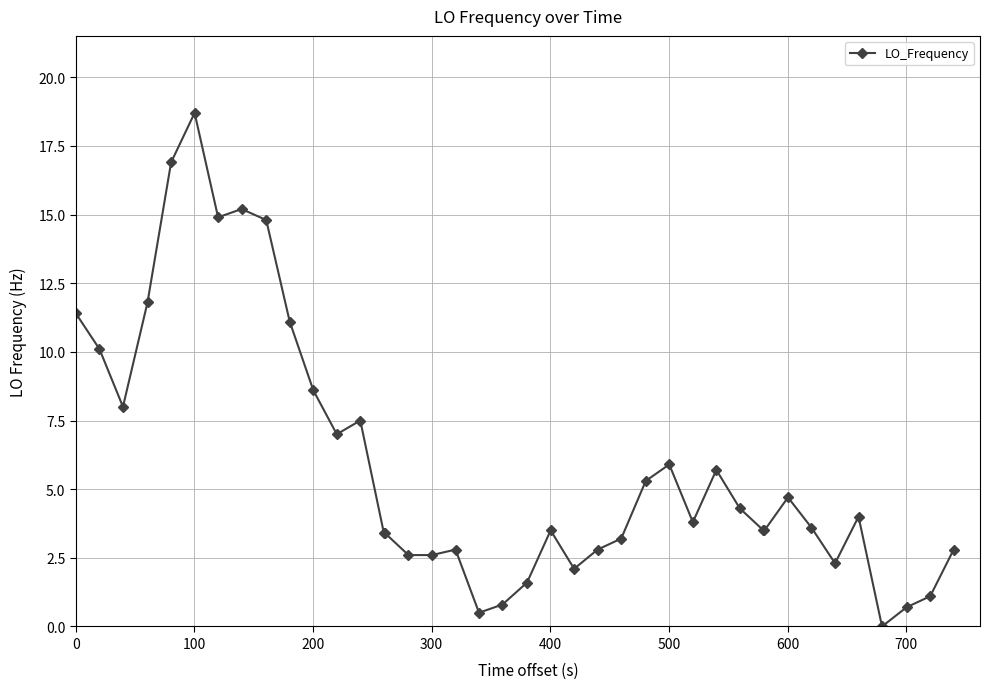

Does the chart have visible grid lines?

Yes